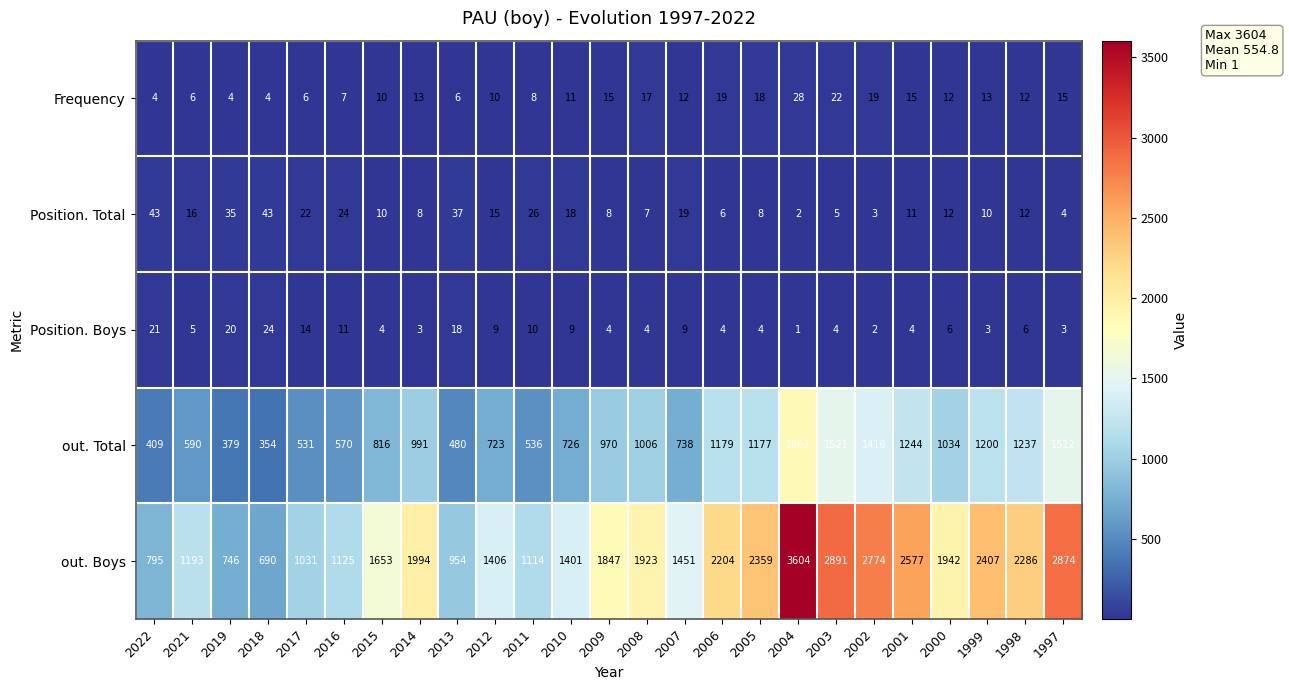

How many categories are shown in the chart?

25